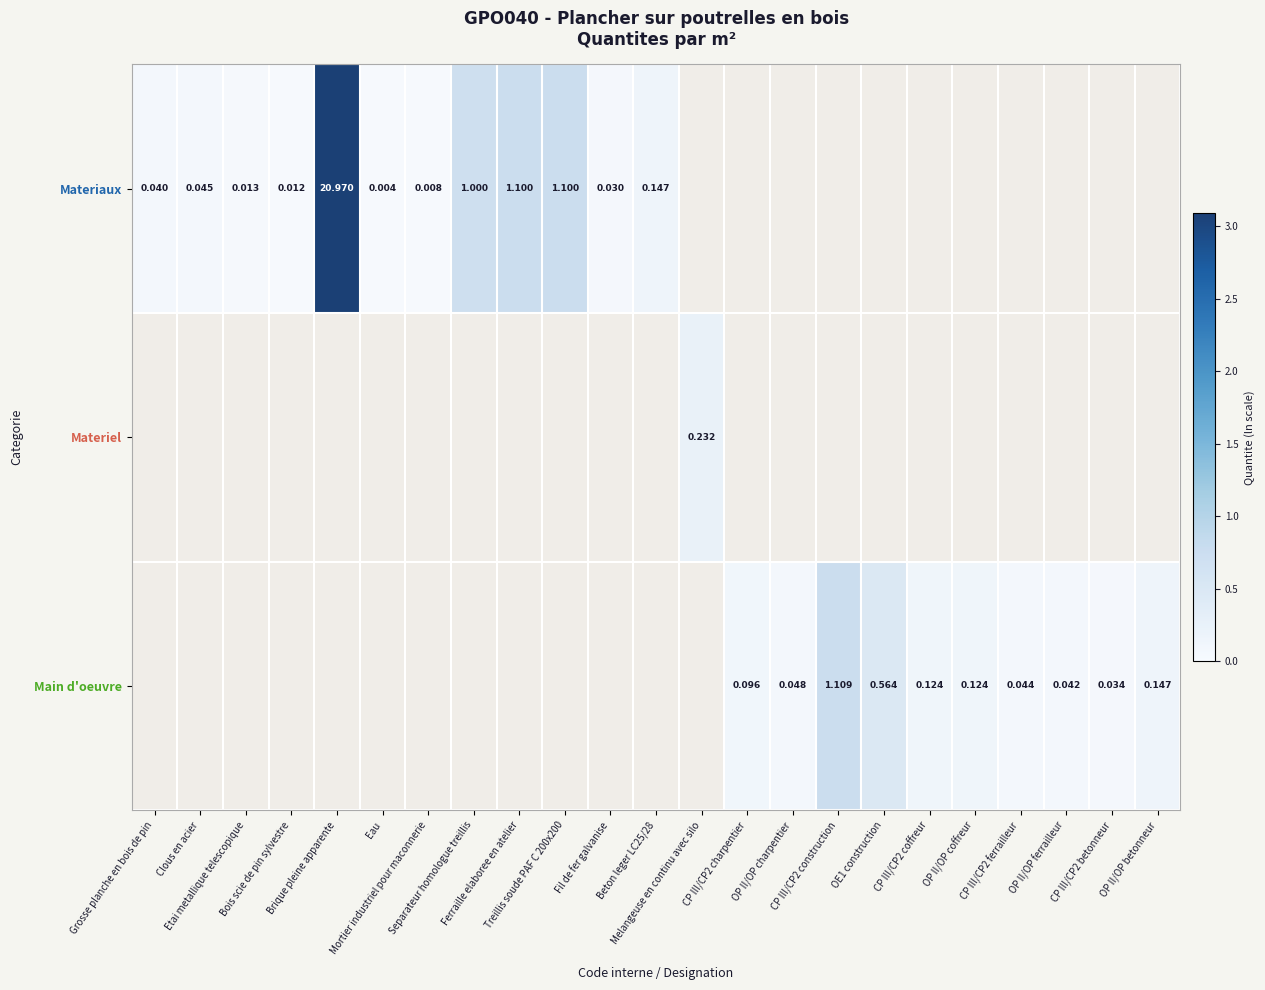

Between Fil de fer galvanise and Beton leger LC25/28, which is larger?

Beton leger LC25/28